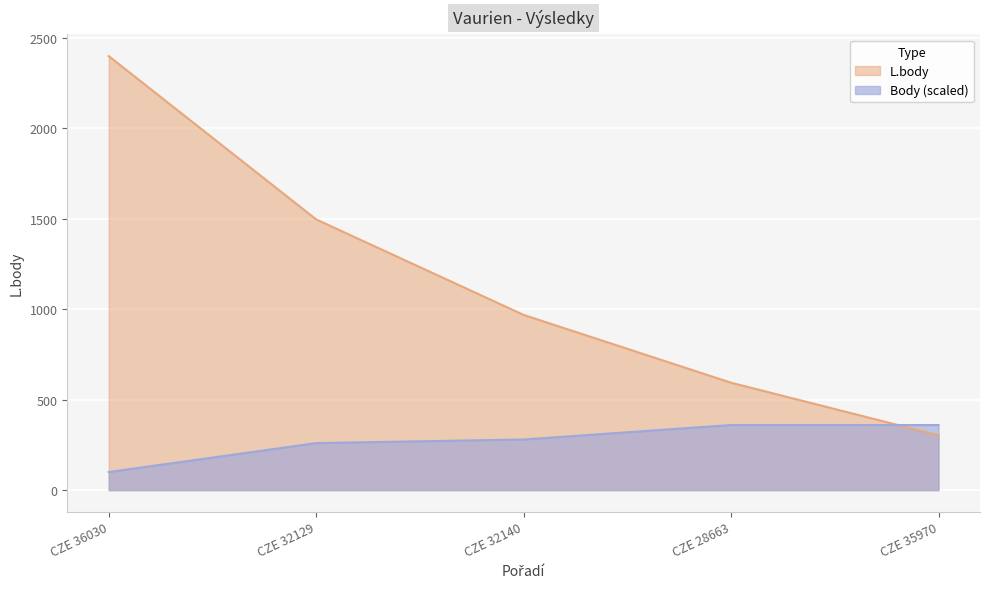

At which label does Body first exceed 280?

CZE 28663